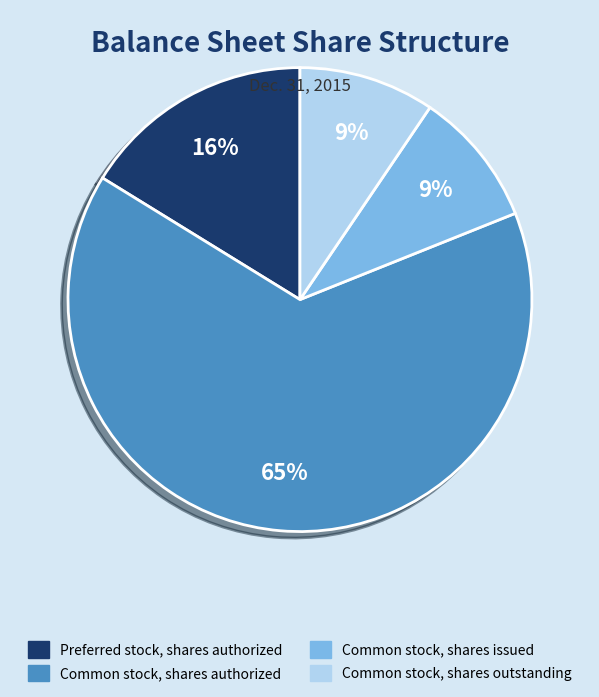

How many slices are in this pie chart?

4